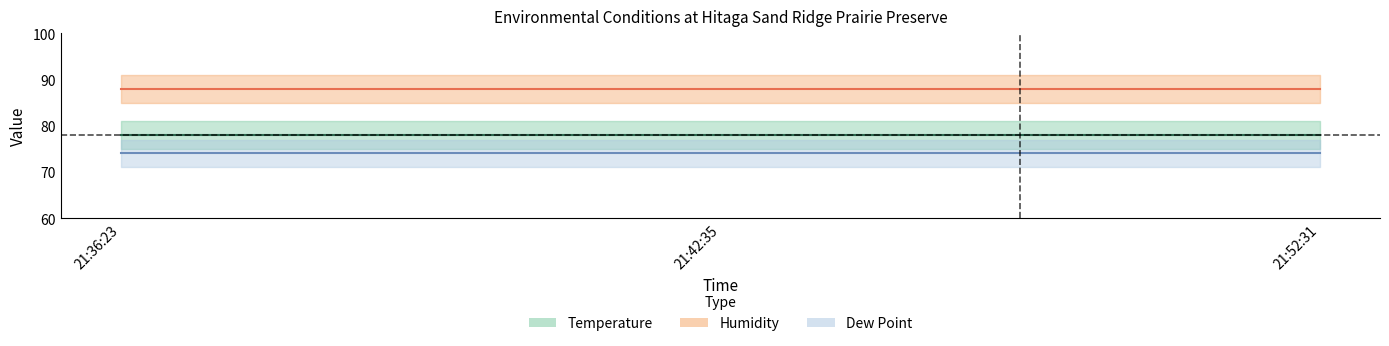

At which label does Humidity reach its peak?

21:36:23